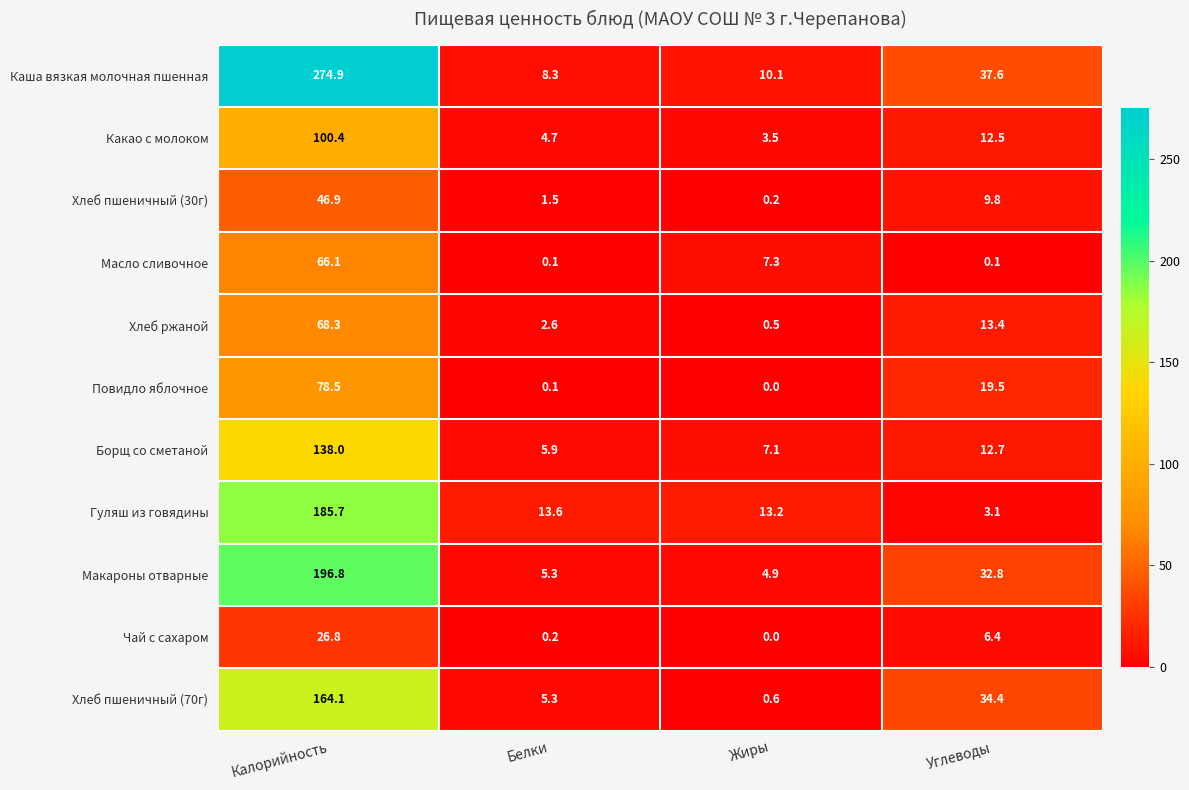

Which series has the largest range (max minus min)?

Каша вязкая молочная пшенная